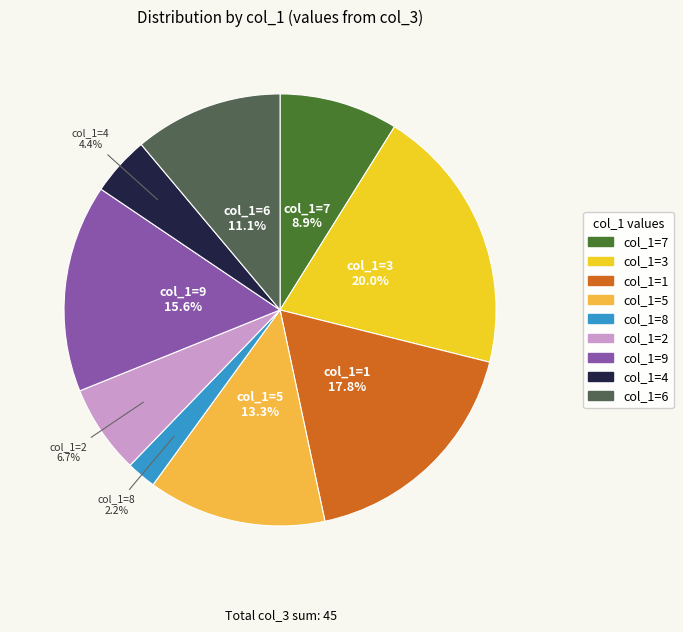

True or false: col_1=3 accounts for 13% of the total.

False